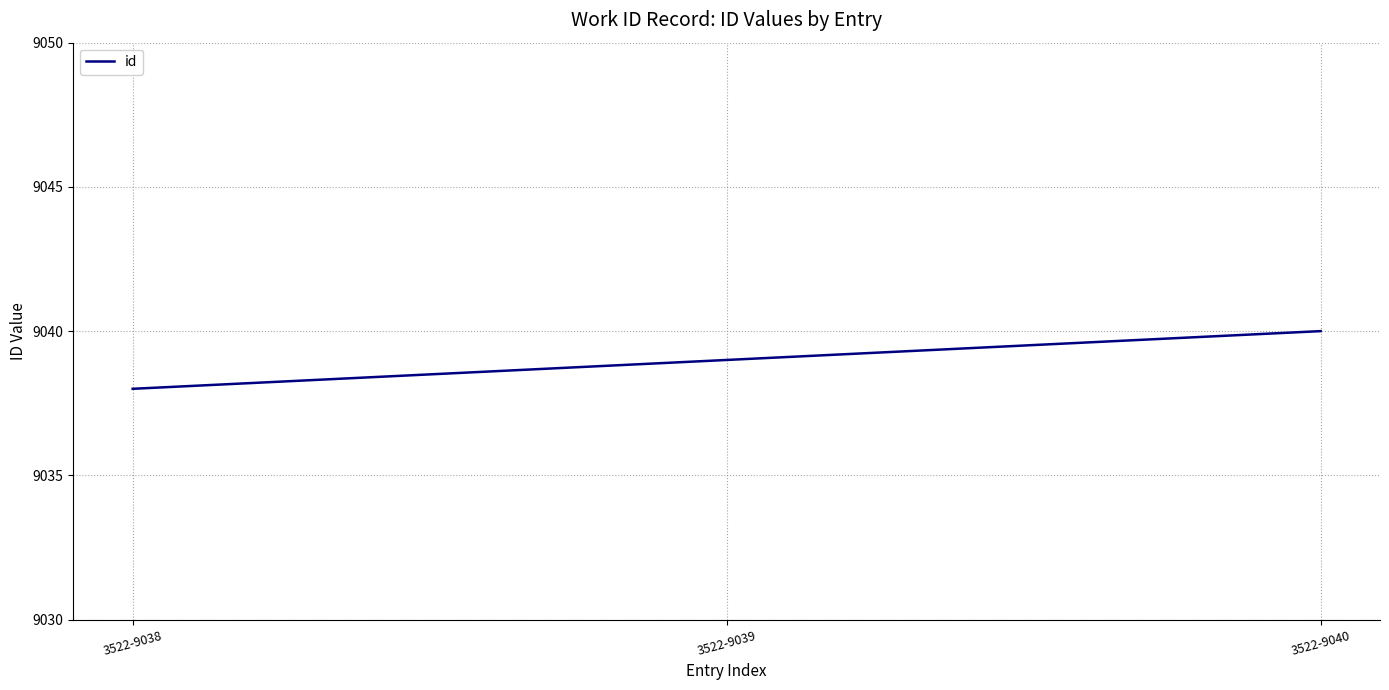

Reading left to right, list all the values displayed in this chart.

9038	9039	9040